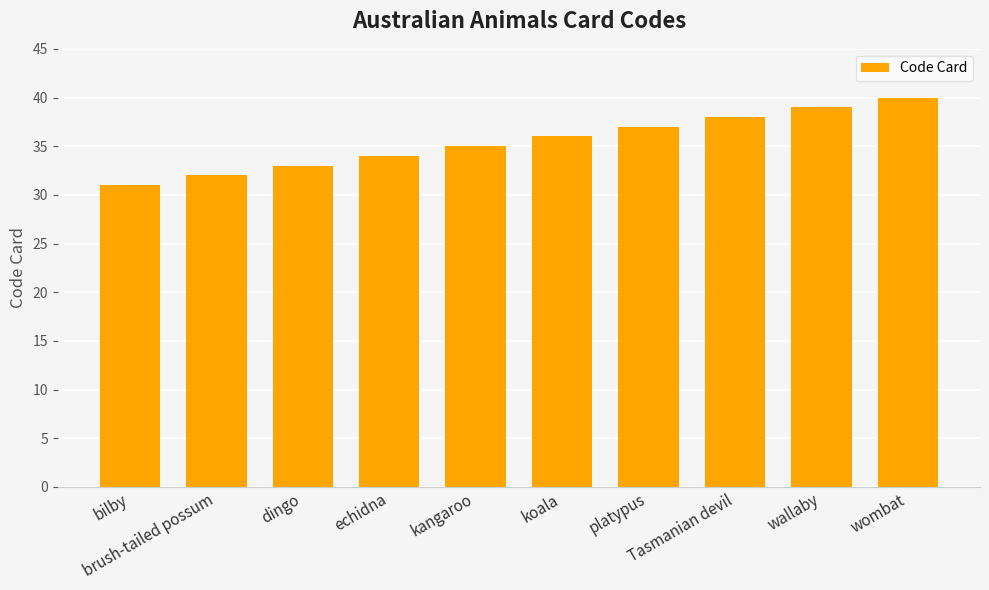

The chart shows a value of 34 at echidna. True or false?

True